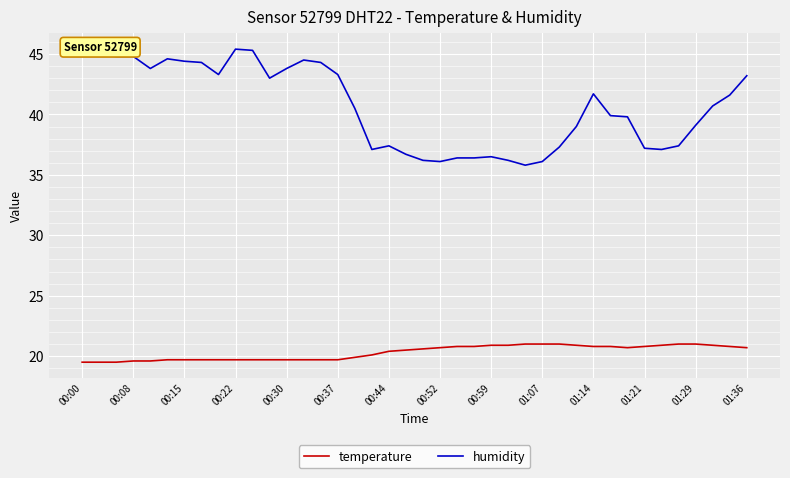

True or false: temperature and humidity intersect in this chart.

False